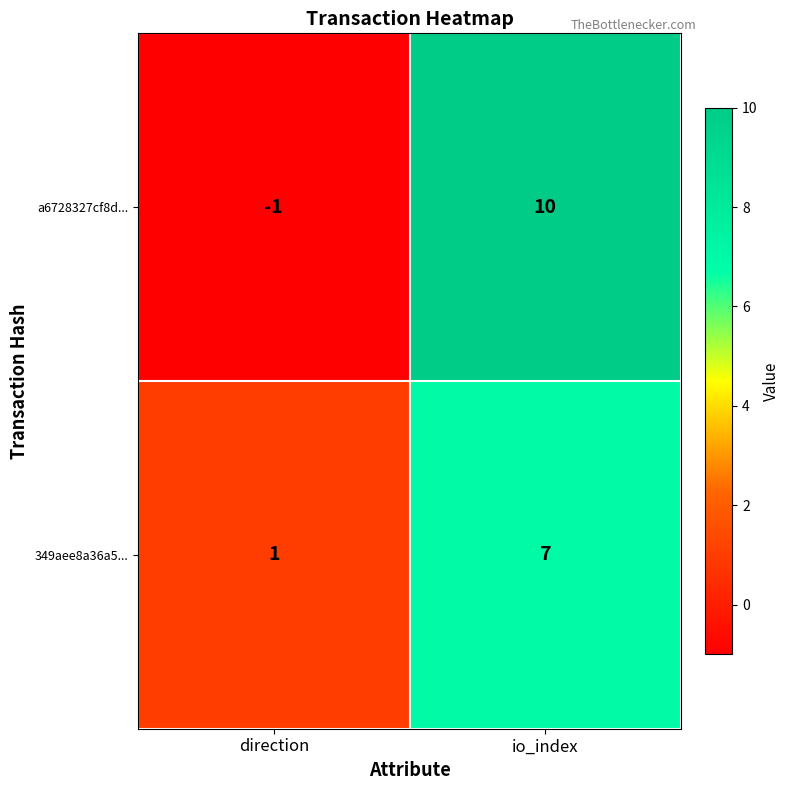

How many categories are shown in the chart?

2